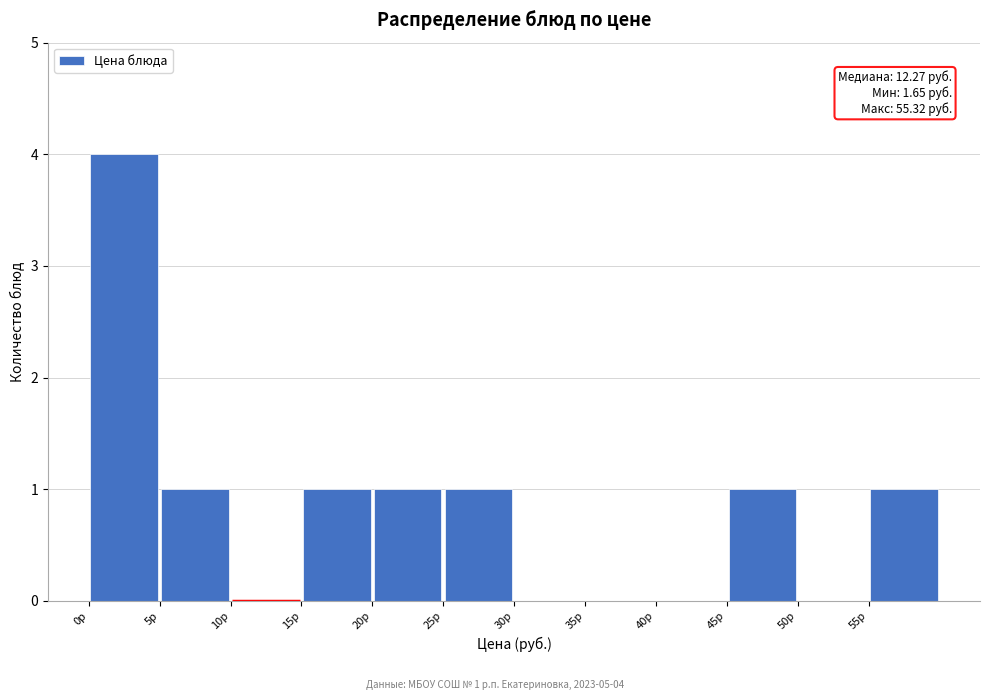

Over which range of the x-axis is the bar tallest?

0 to 5